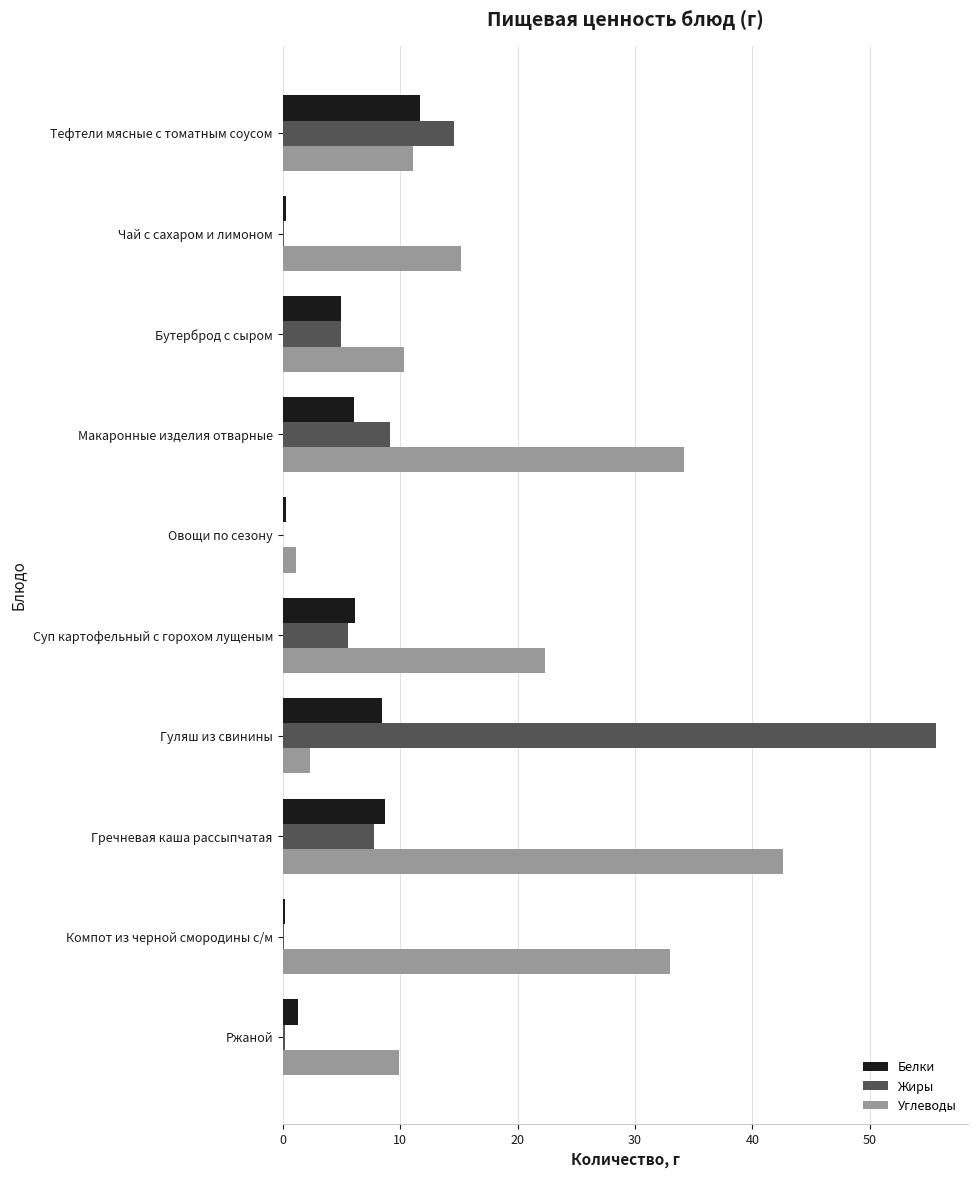

What is the sum of all Белки values?

48.3